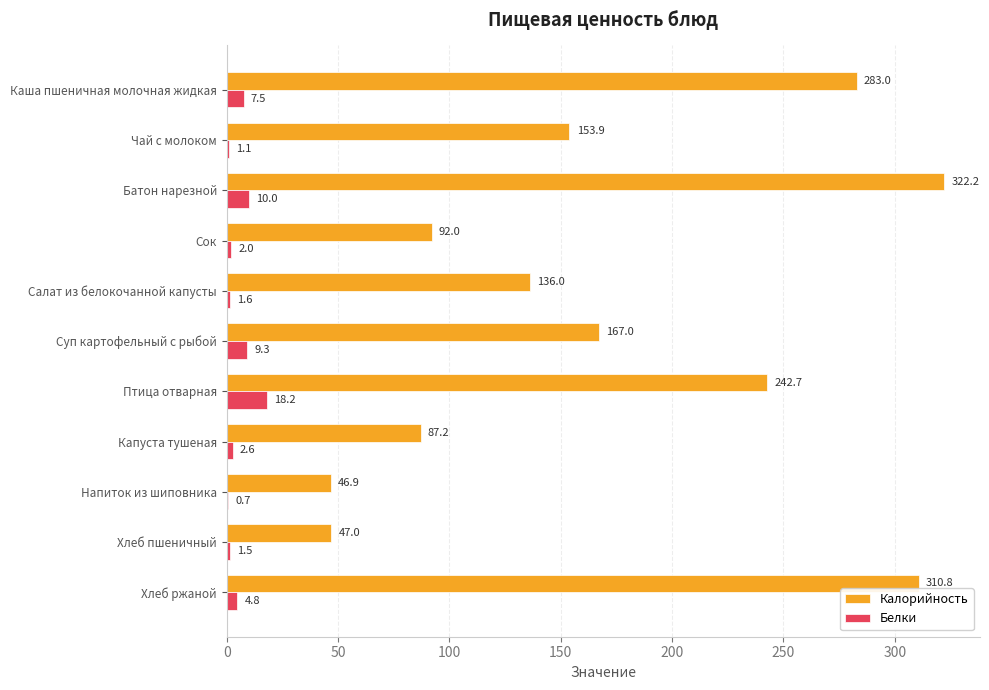

Which series has the largest total across all categories?

Калорийность